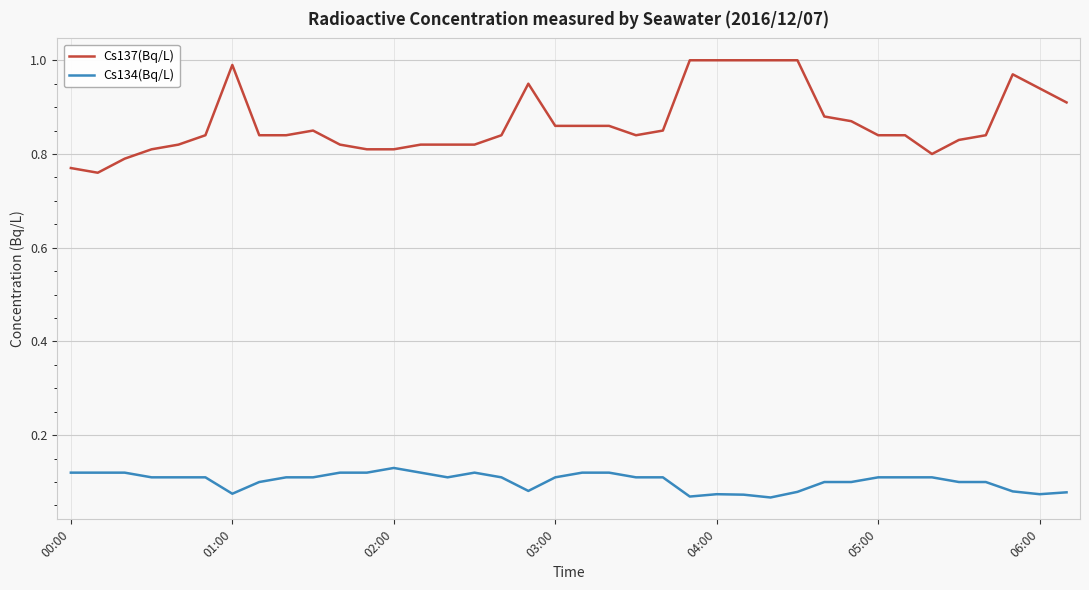

Which series has the largest total across all categories?

Cs137(Bq/L)